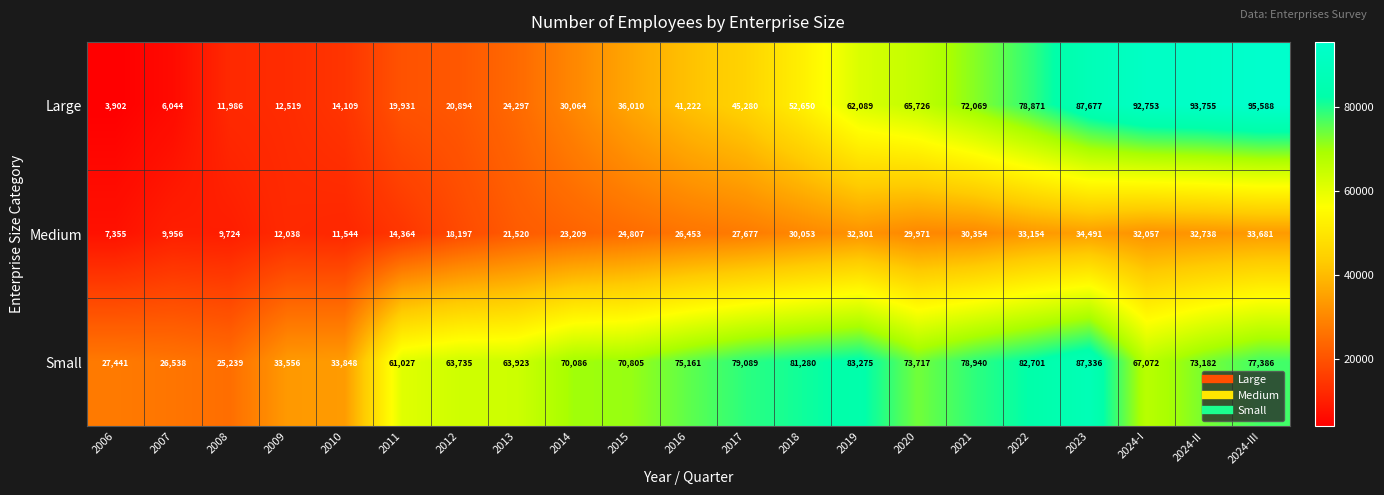

What value does the Small series have at 2016, to the nearest 50?

75150